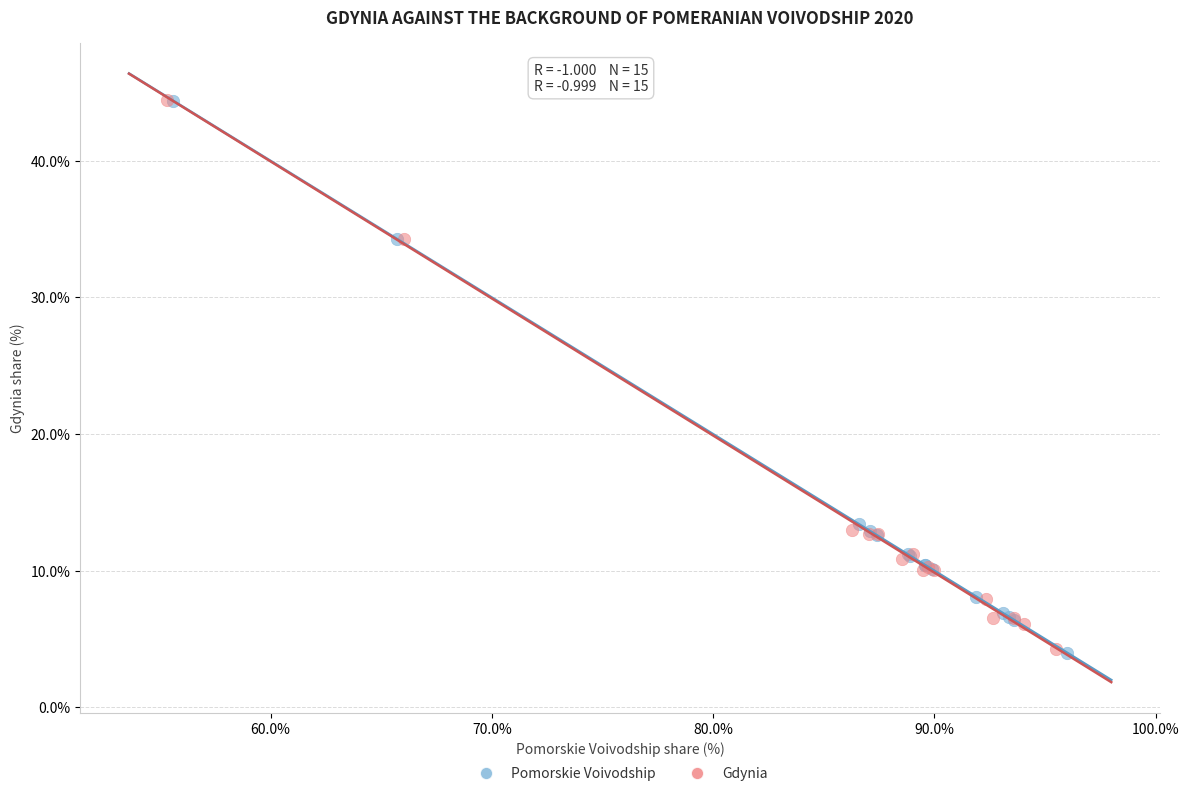

Which series has the widest spread of Y values?

Pomorskie Voivodship